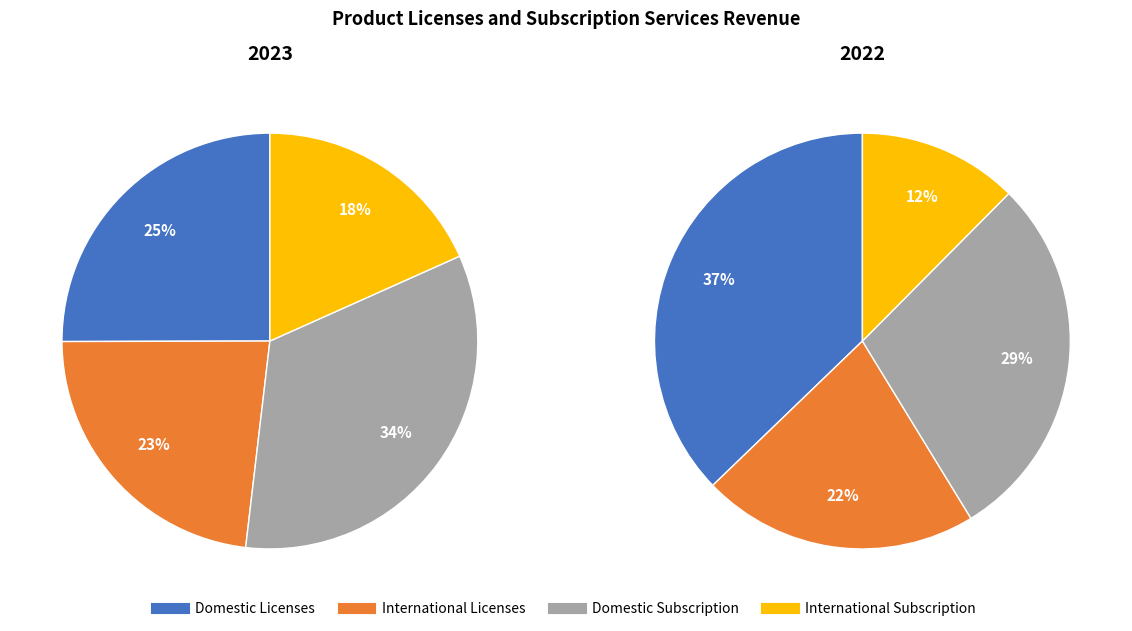

Count the number of slices in the pie.

4